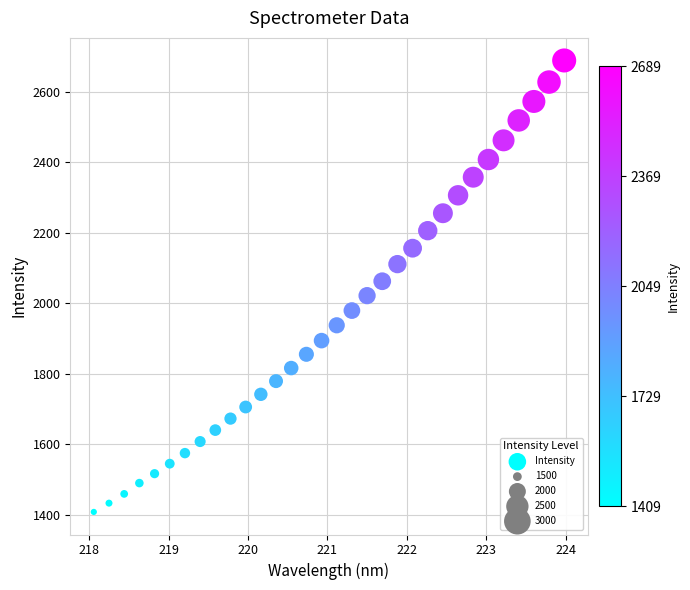

What is the range of Y values (max minus min)?

1280.2